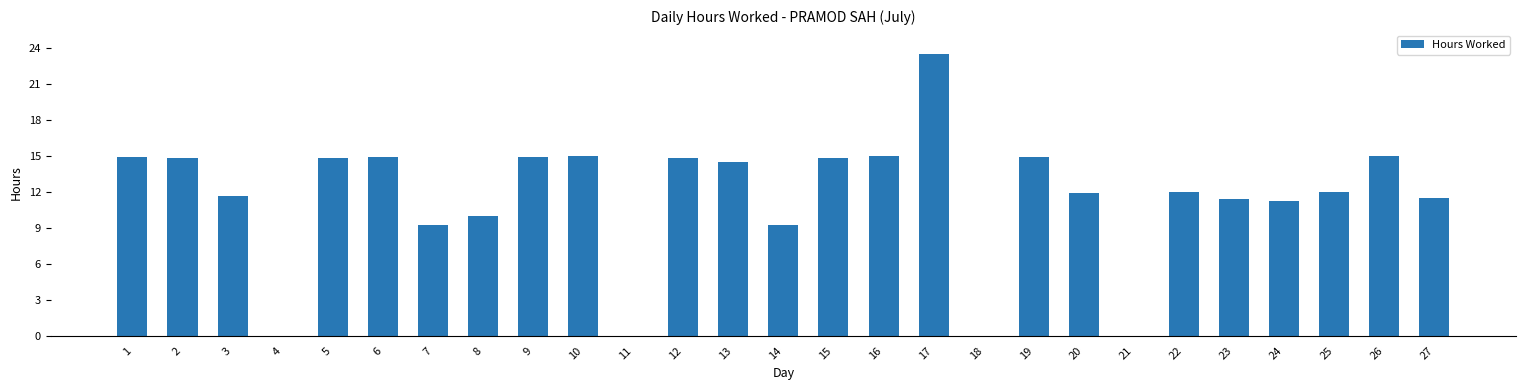

What is the sum of all values?

312.1